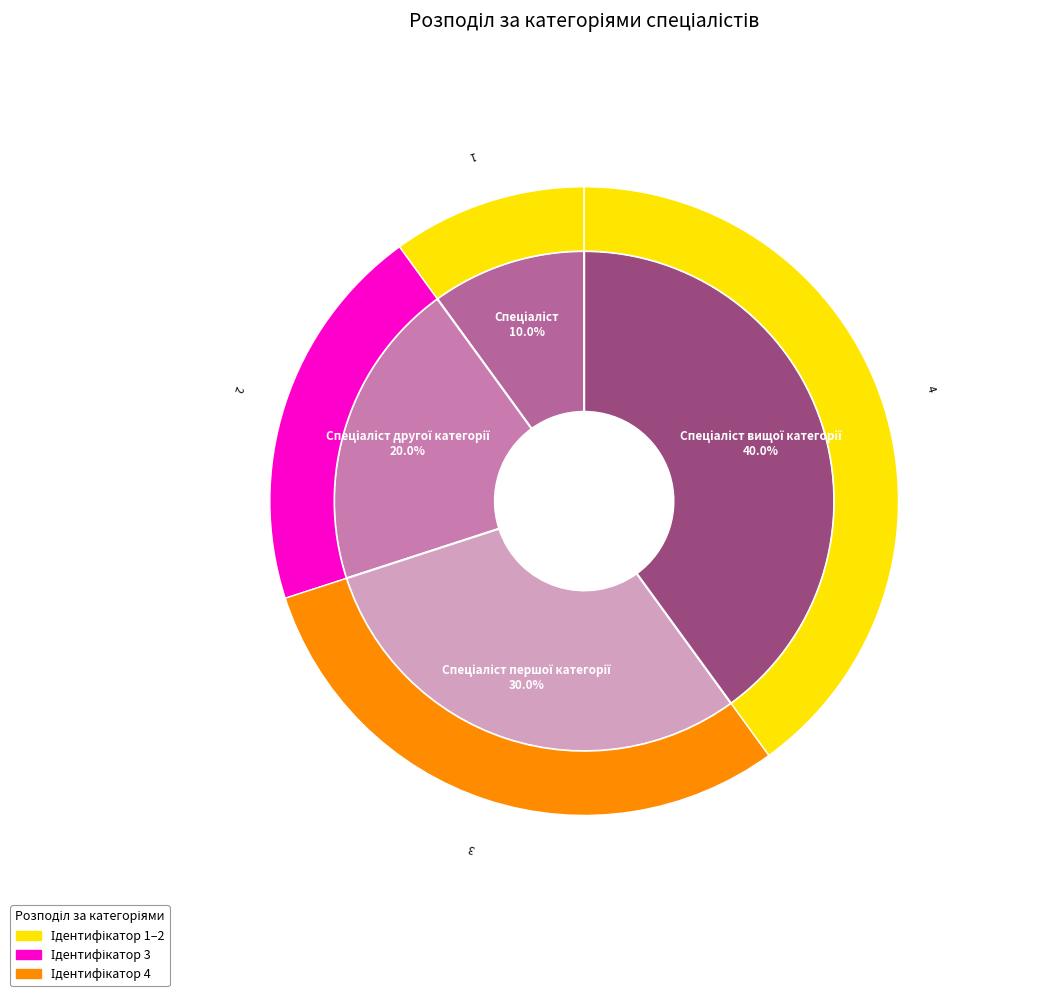

Rank the categories by value from lowest to highest.

Спеціаліст, Спеціаліст другої категорії, Спеціаліст першої категорії, Спеціаліст вищої категорії